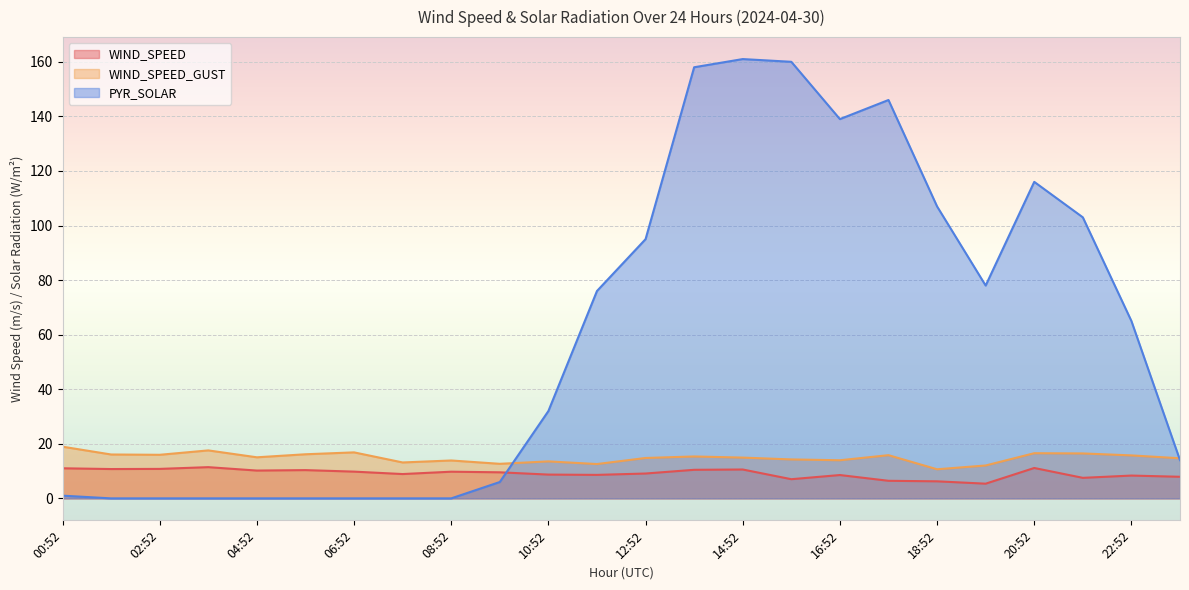

What value does the WIND_SPEED_GUST series have at 23:52?

14.7